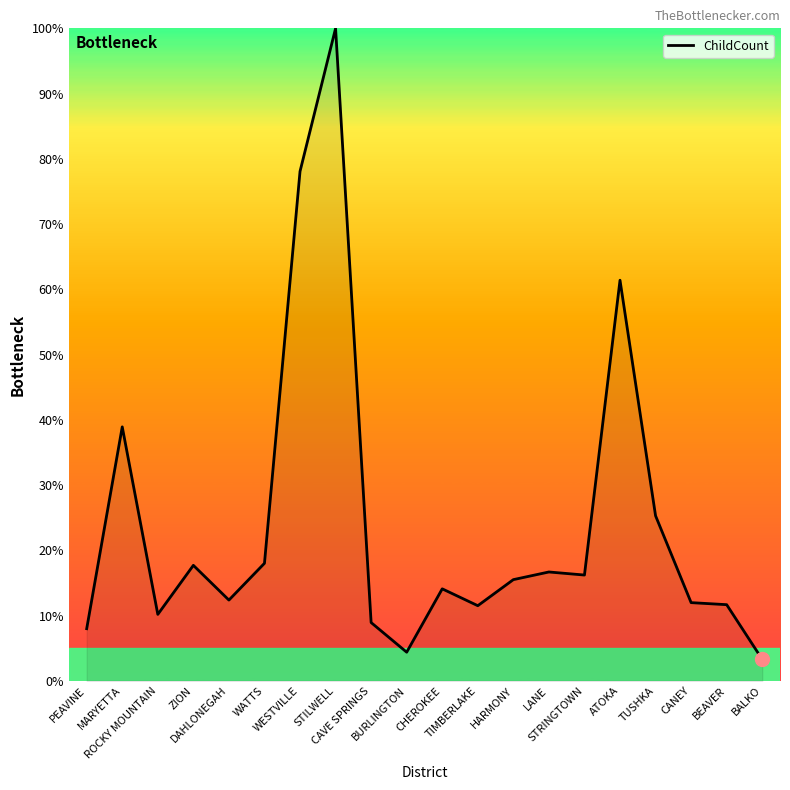

The value at ATOKA is 61.4. True or false?

True